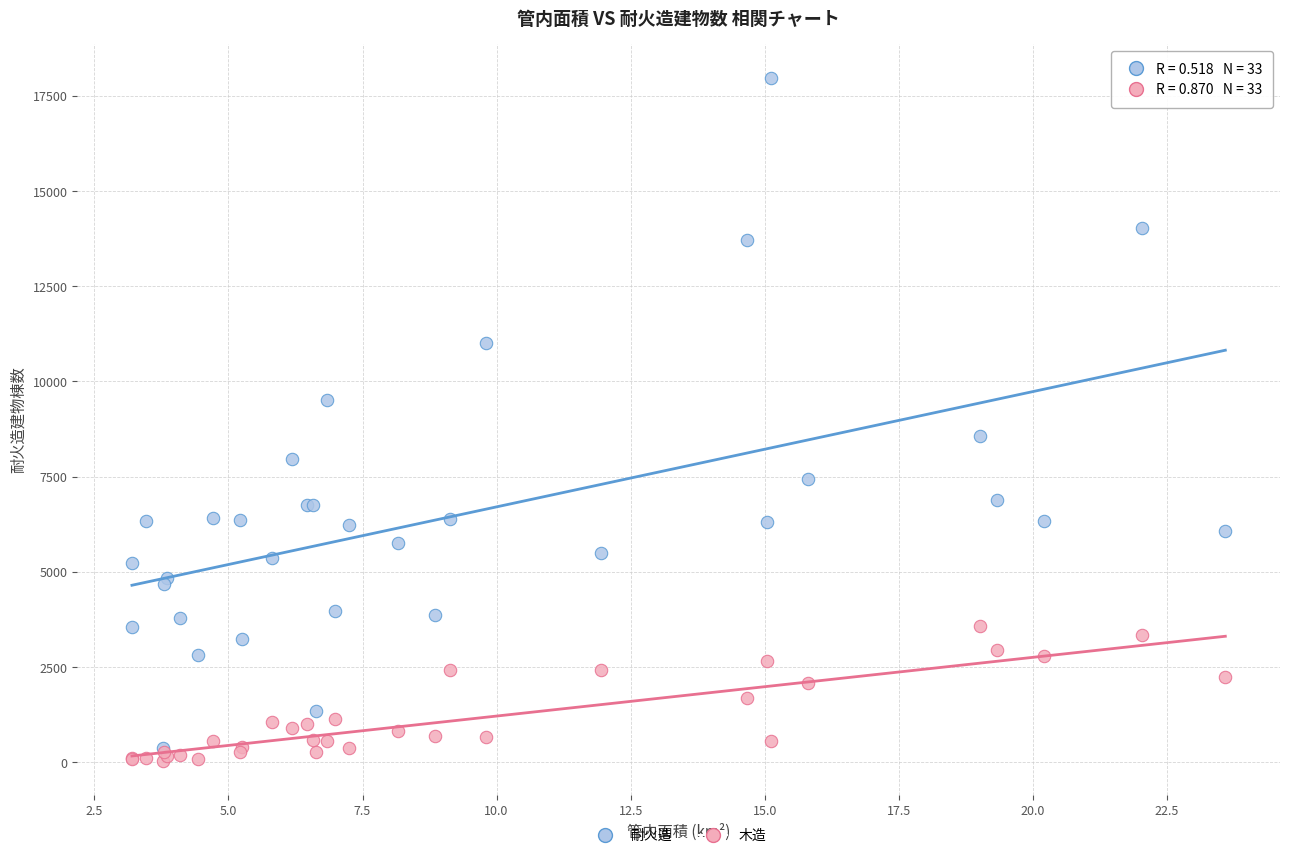

In the 耐火造 series, what Y value is closest to 9165?

9519